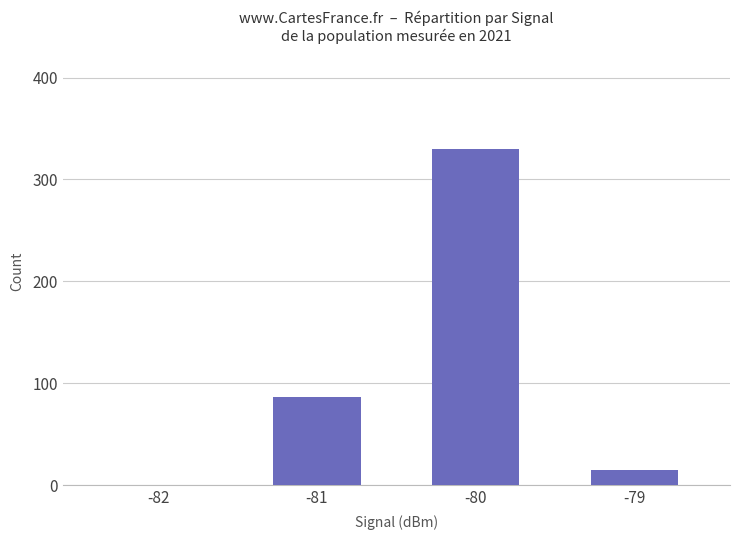

The chart shows a value of 505.3 at -80. True or false?

False